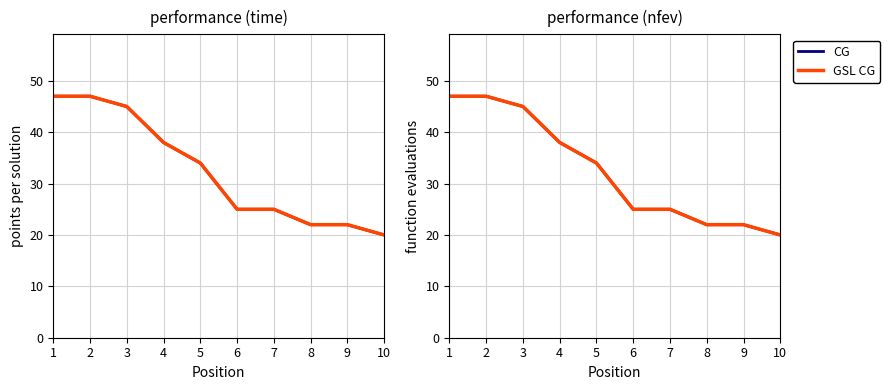

How many data points does each series have?

10